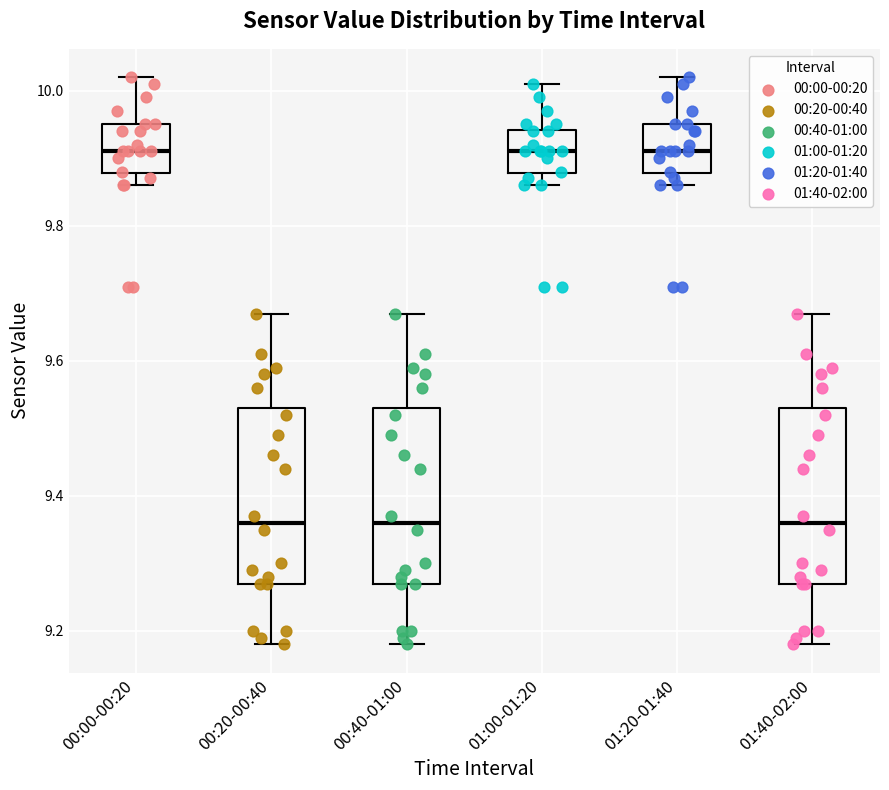

Reading left to right, transcribe this box plot: for each box, give where its median line is, the range the box spans, and where its two whiskers end, as read against the y-axis. The values are not printed on the chart, so give them approximately, as read against the axis.

00:00-00:20: median 9.92, box 9.88 to 9.96, whiskers 9.86 to 10.02
00:20-00:40: median 9.36, box 9.28 to 9.54, whiskers 9.18 to 9.68
00:40-01:00: median 9.36, box 9.28 to 9.54, whiskers 9.18 to 9.68
01:00-01:20: median 9.92, box 9.88 to 9.94, whiskers 9.86 to 10.02
01:20-01:40: median 9.92, box 9.88 to 9.96, whiskers 9.86 to 10.02
01:40-02:00: median 9.36, box 9.28 to 9.54, whiskers 9.18 to 9.68